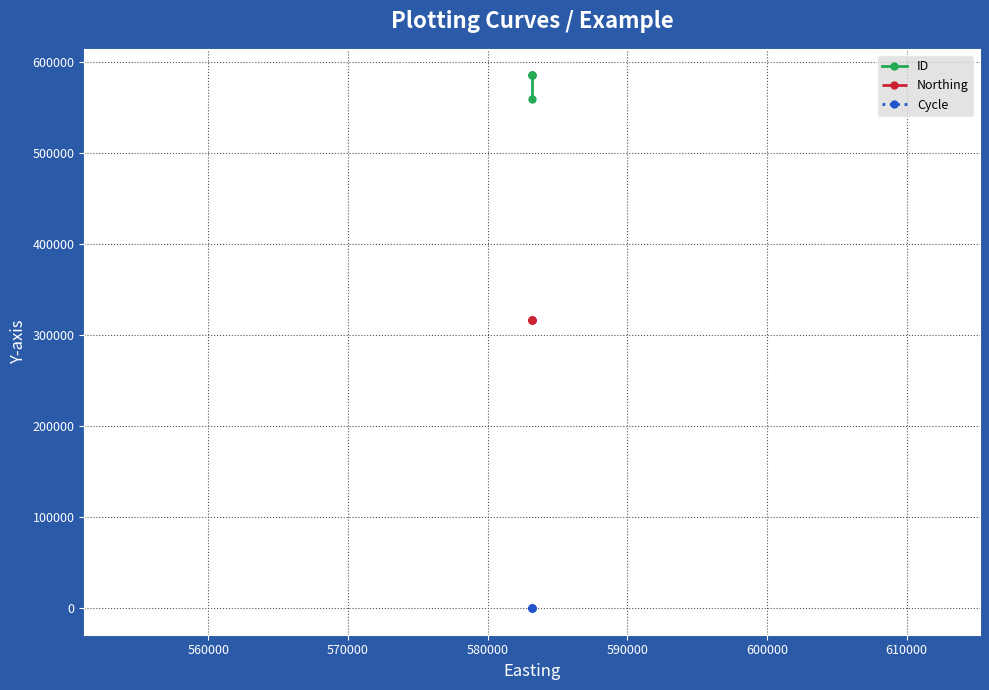

The value of Northing at 560000 is 145745. True or false?

False